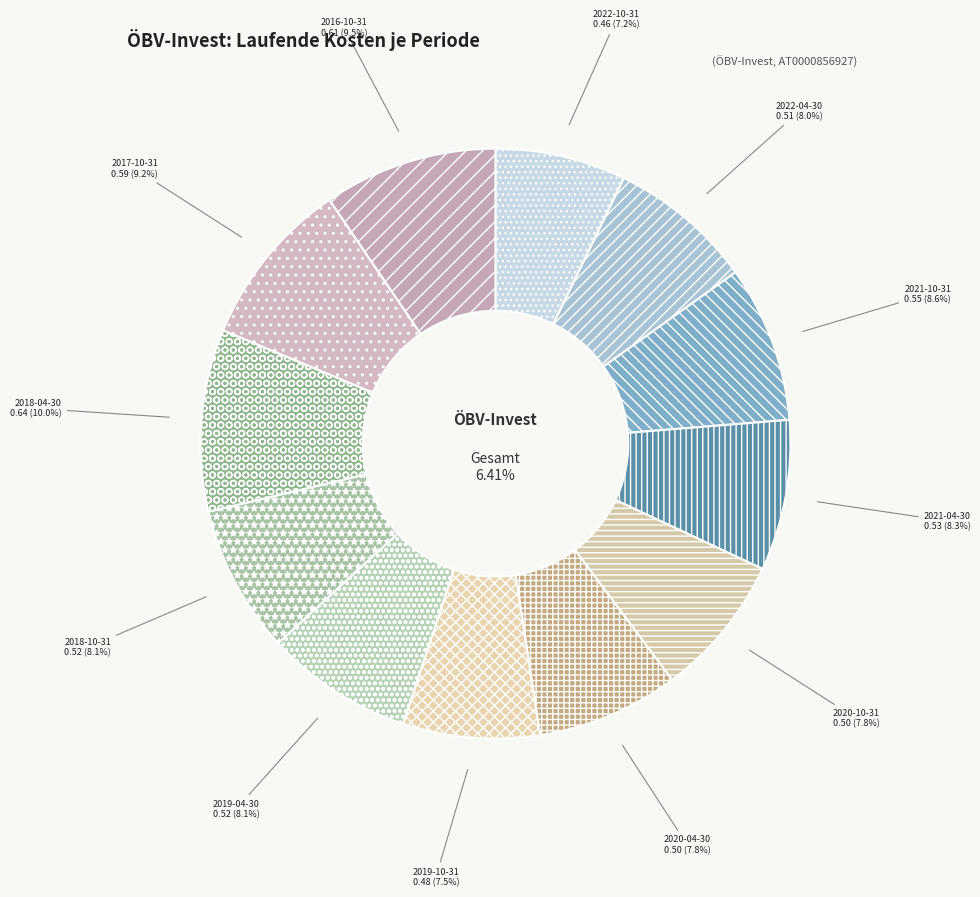

To the nearest percent, what percentage of the pie is 2020-10-31?

8%